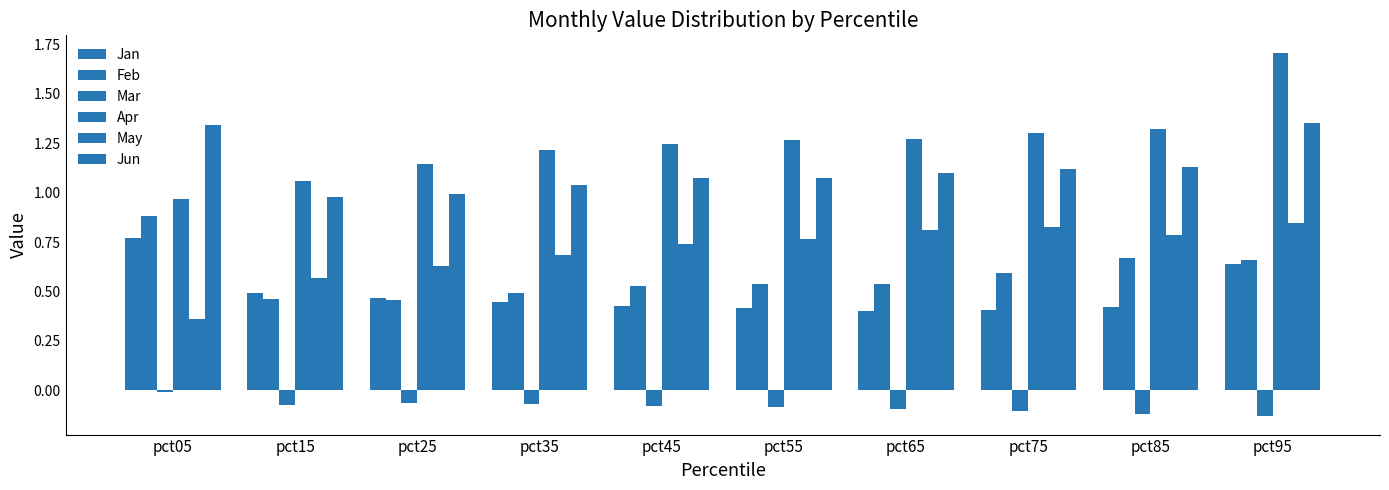

Count the number of categories in the chart.

10